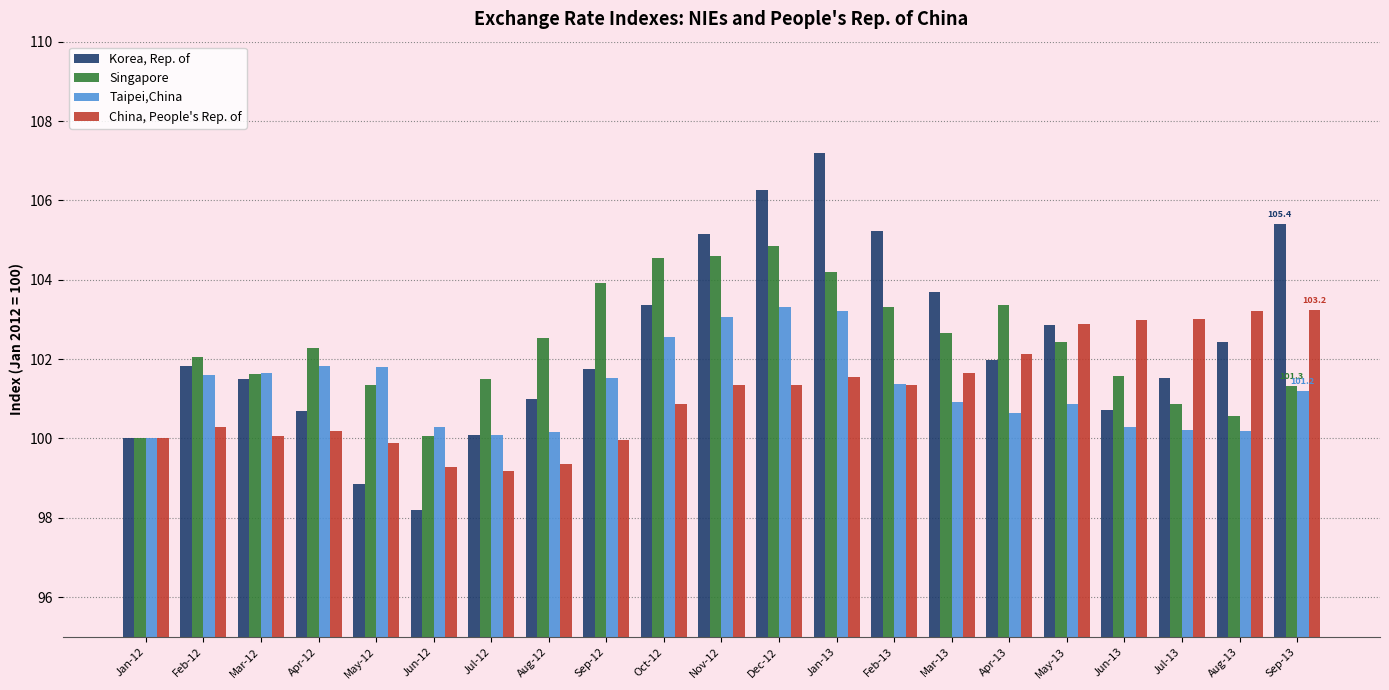

The value of Taipei,China at Nov-12 is 68.9. True or false?

False